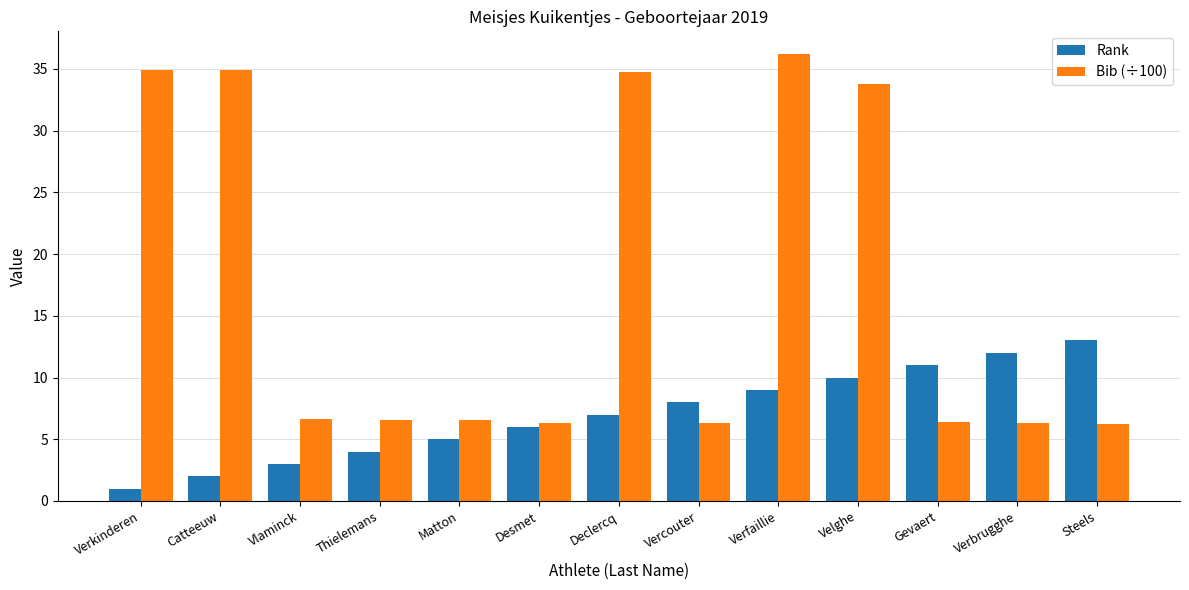

The Rank series shows 12.0 at Verbrugghe. True or false?

True